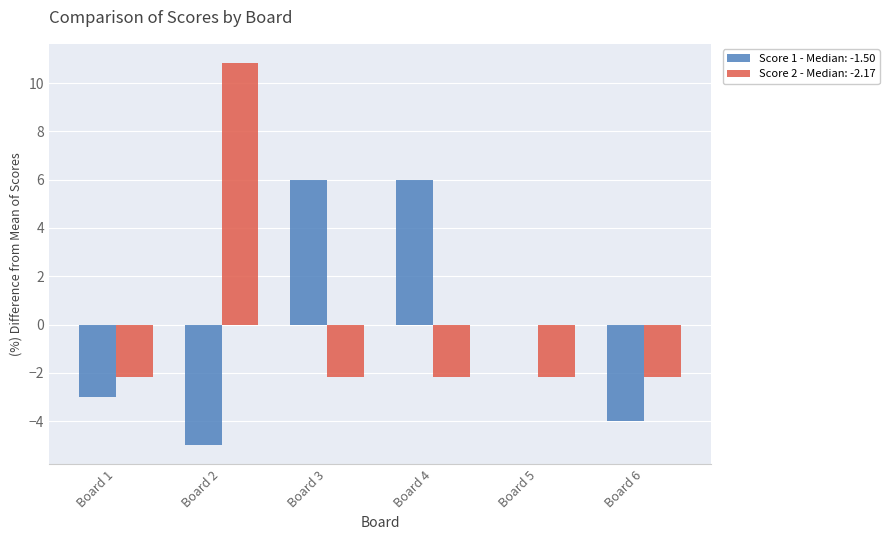

What is the total value across all series at Board 3?

3.8